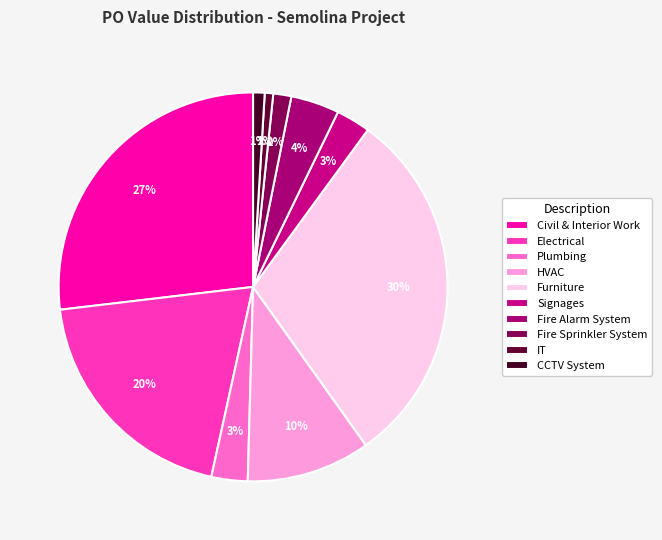

How many slices are in this pie chart?

10